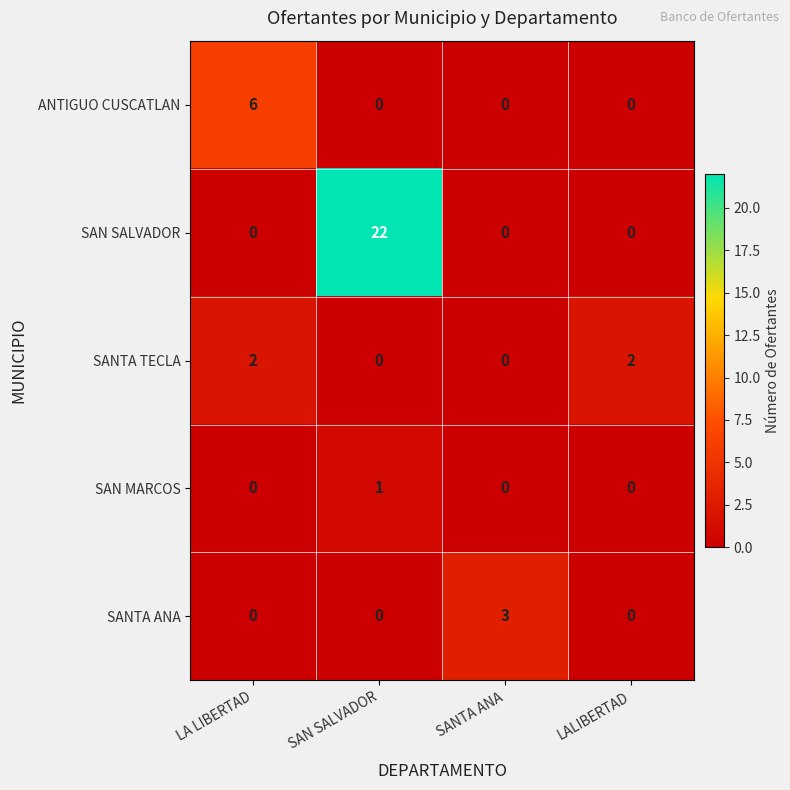

Count the number of categories in the chart.

4